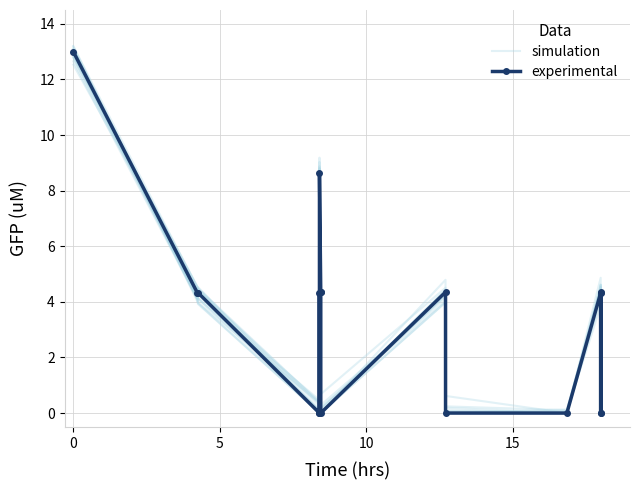

Which series ends up on top after the final intersection of experimental and simulation?

experimental